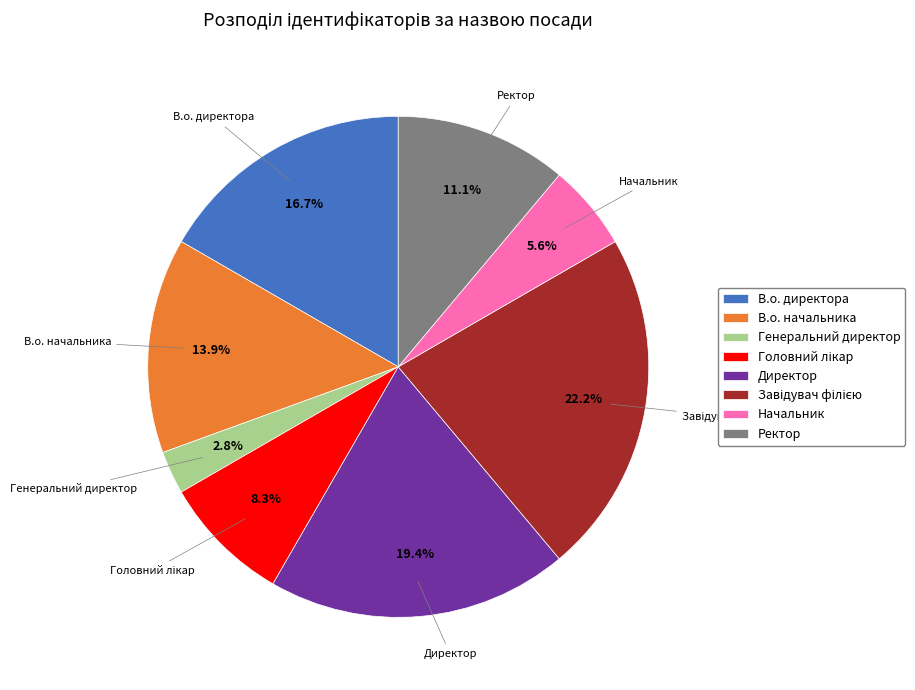

What is the smallest slice in the pie chart?

Генеральний директор